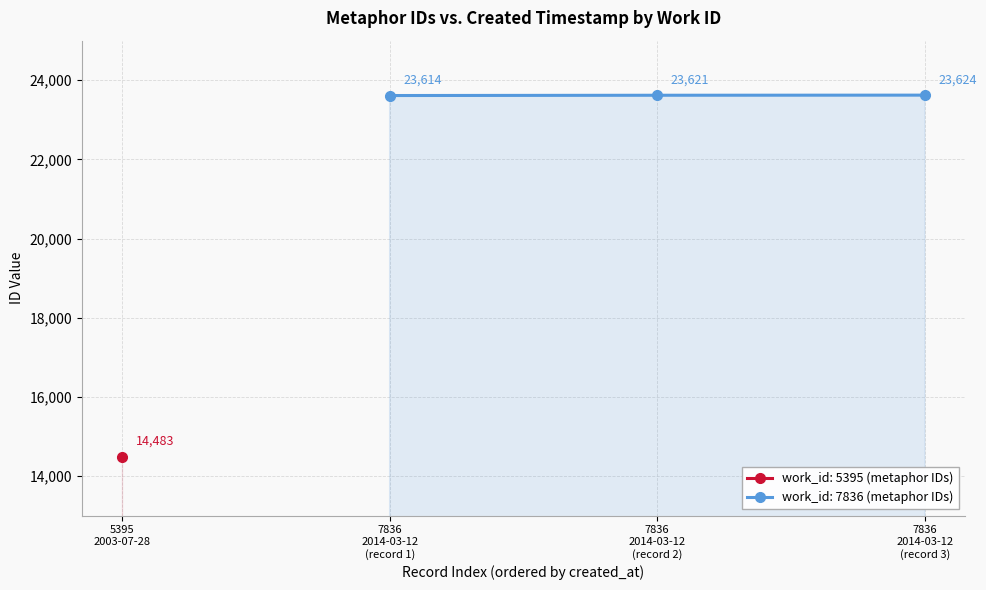

What is the difference between the maximum and second lowest values?

3